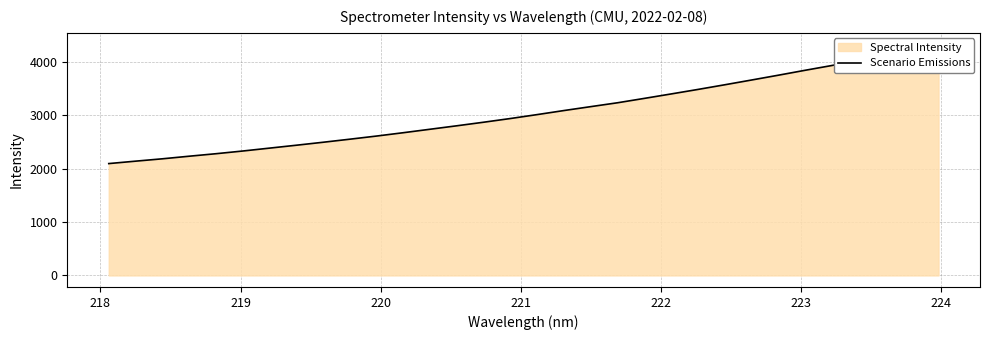

Does the chart have visible grid lines?

Yes